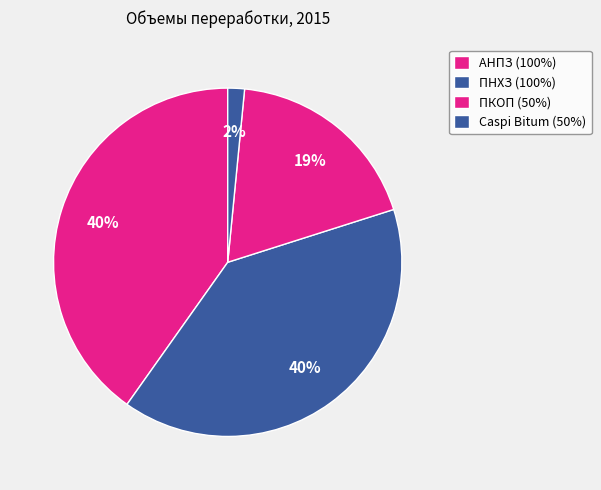

To the nearest percent, what percentage of the pie is Caspi Bitum (50%)?

2%